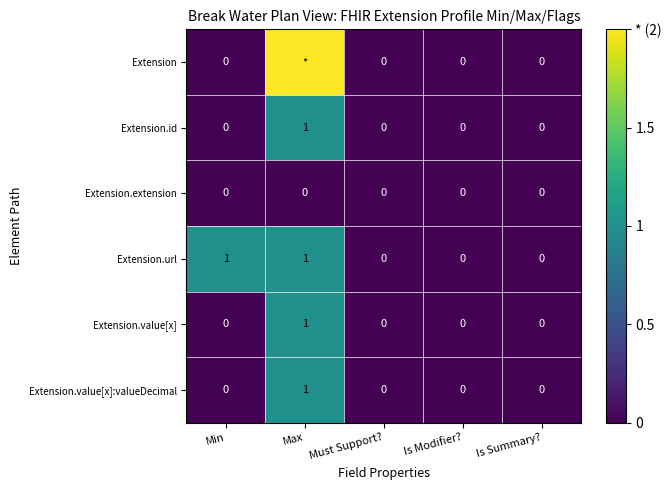

The Extension.id series shows 0 at Max. True or false?

False